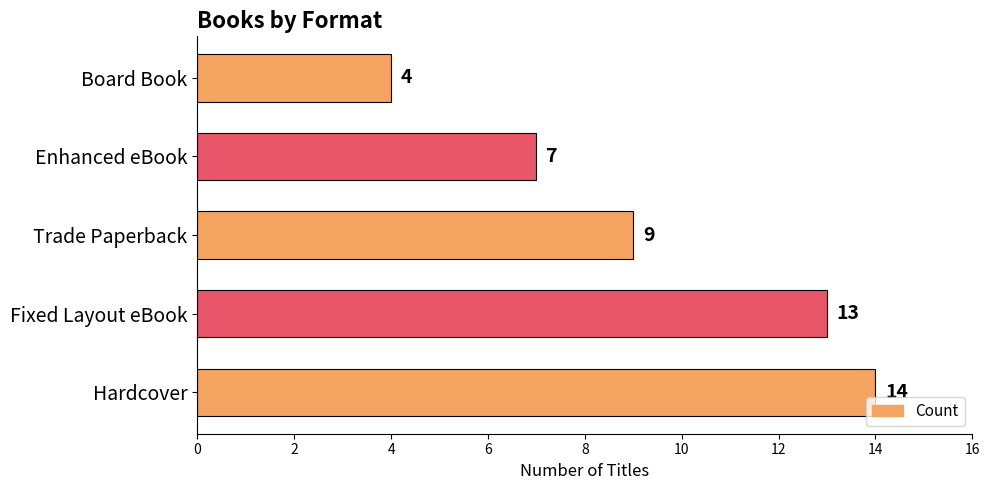

What is the average value?

9